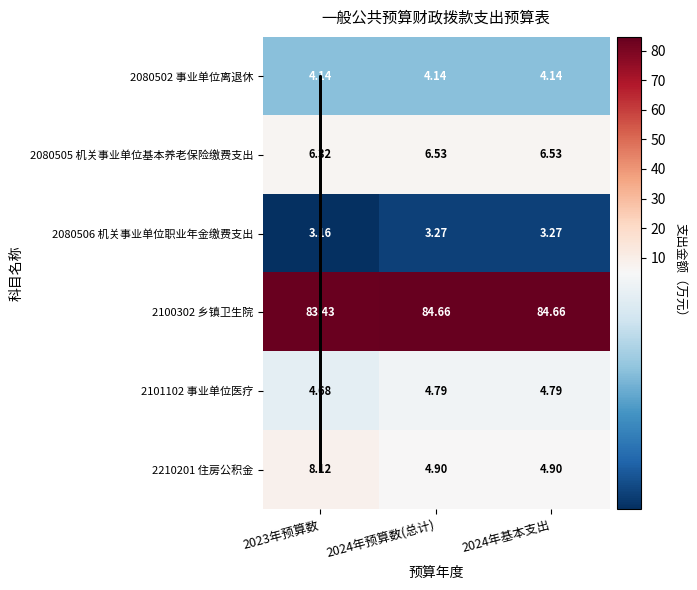

List the labels in order of 2080502 事业单位离退休 value, largest first.

2023年预算数, 2024年预算数(总计), 2024年基本支出